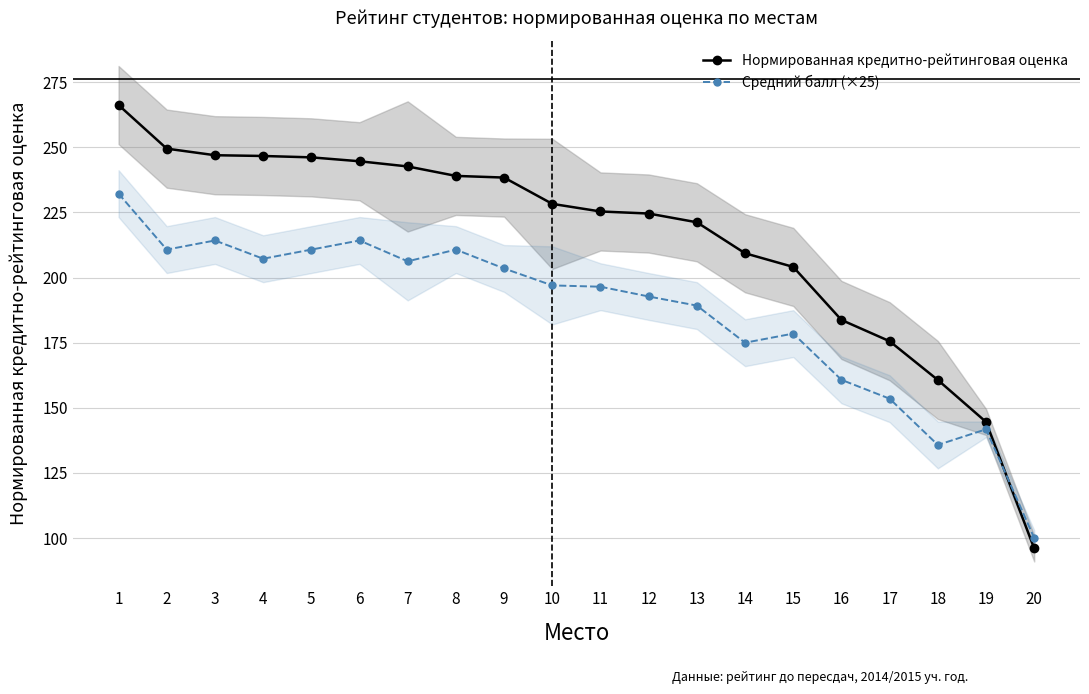

Is it true that Средний балл (×25) equals 210.8 at 5?

True